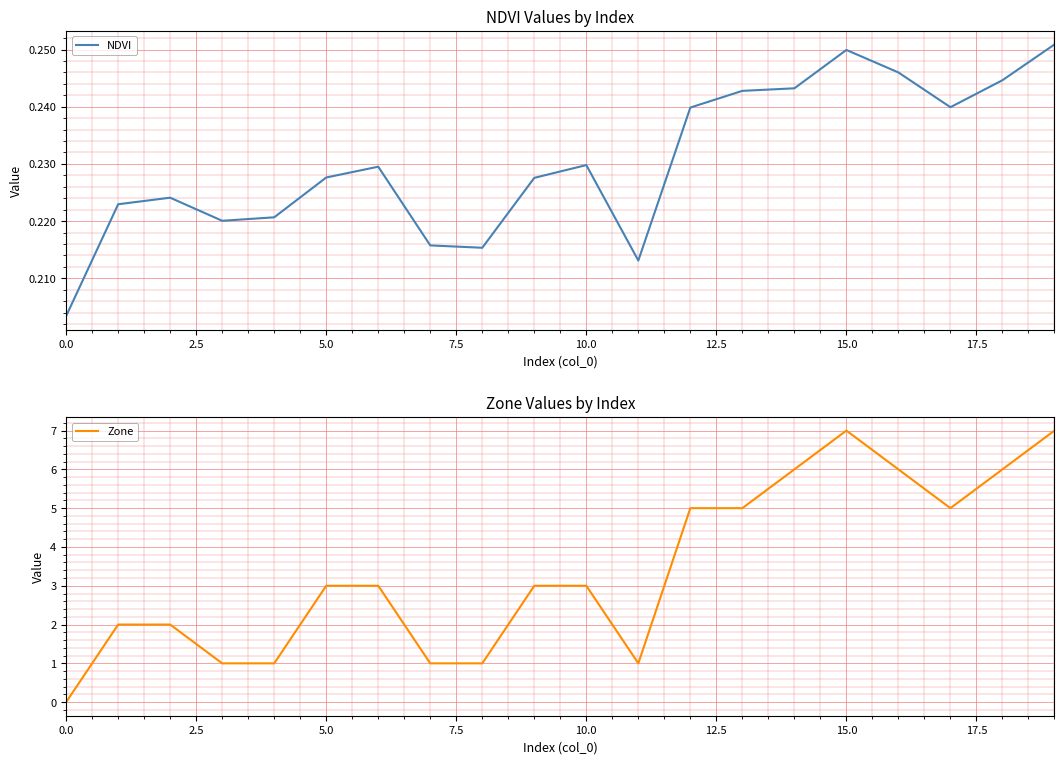

How many lines are shown in the chart?

2